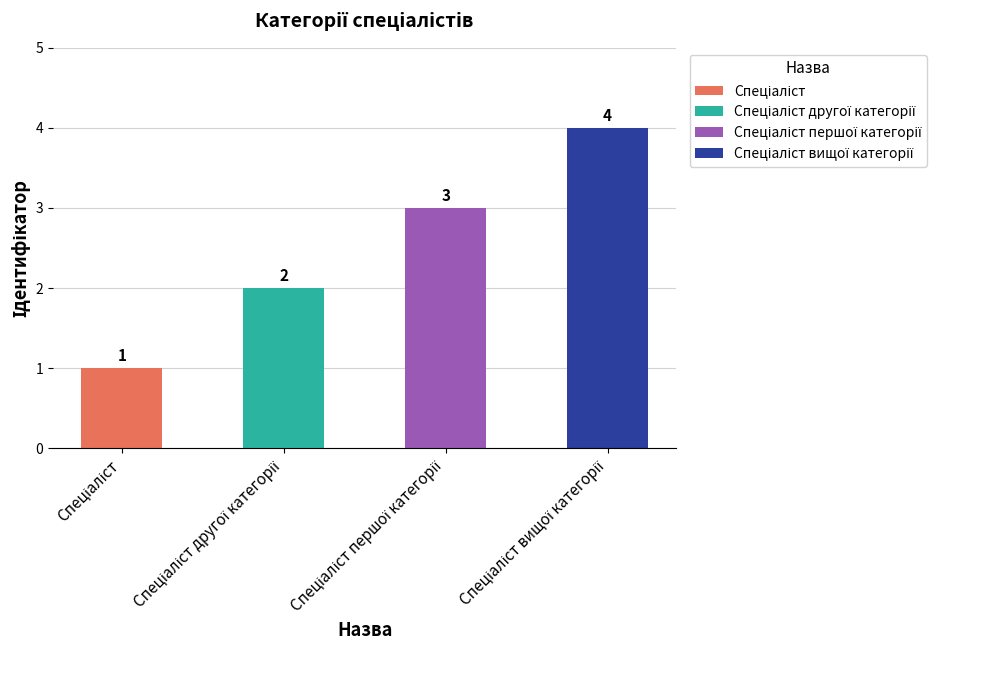

What is the value of the 1st bar from the left?

1